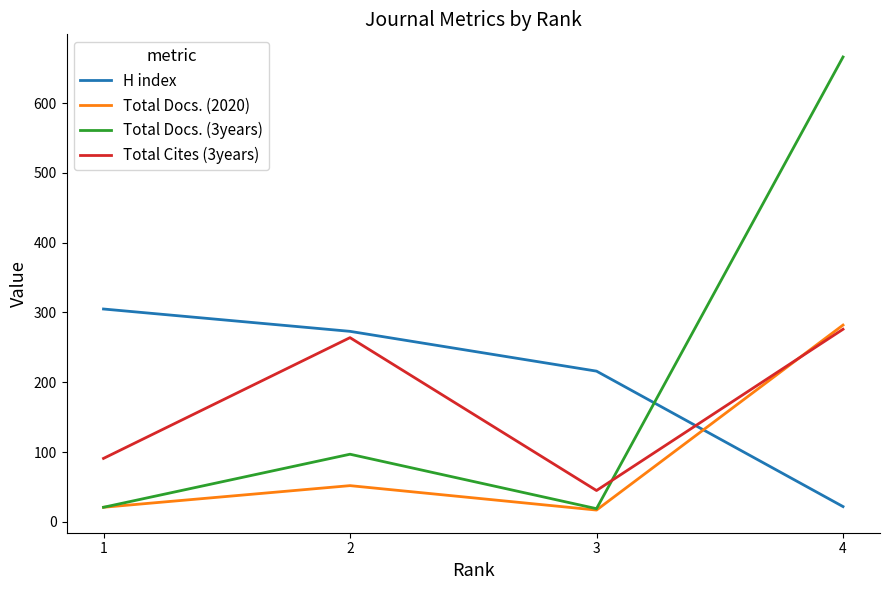

What is the approximate value of Total Cites (3years) at 4, to the nearest 50?

300